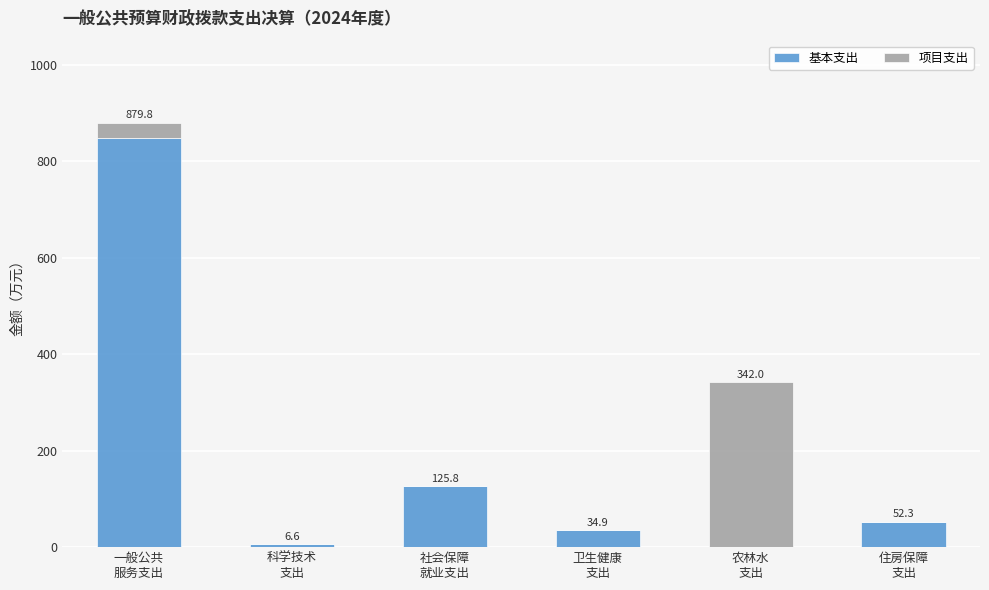

What is the highest value of the 基本支出 series?

847.7